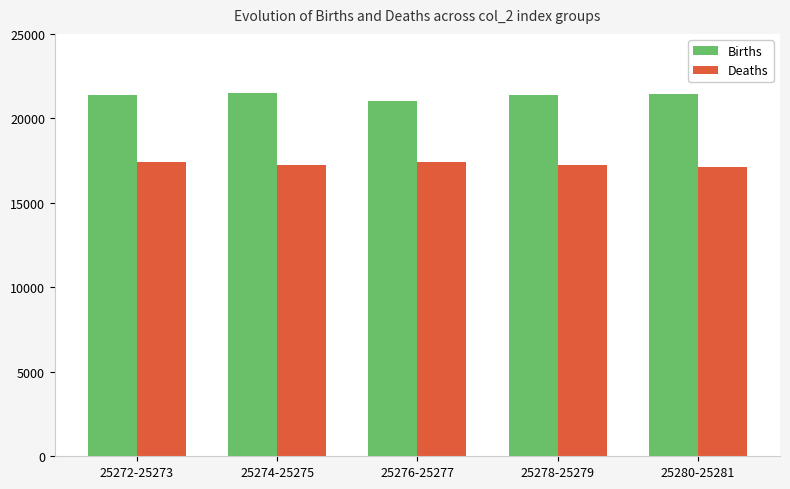

True or false: Deaths has a value of 17405 at 25272-25273.

True